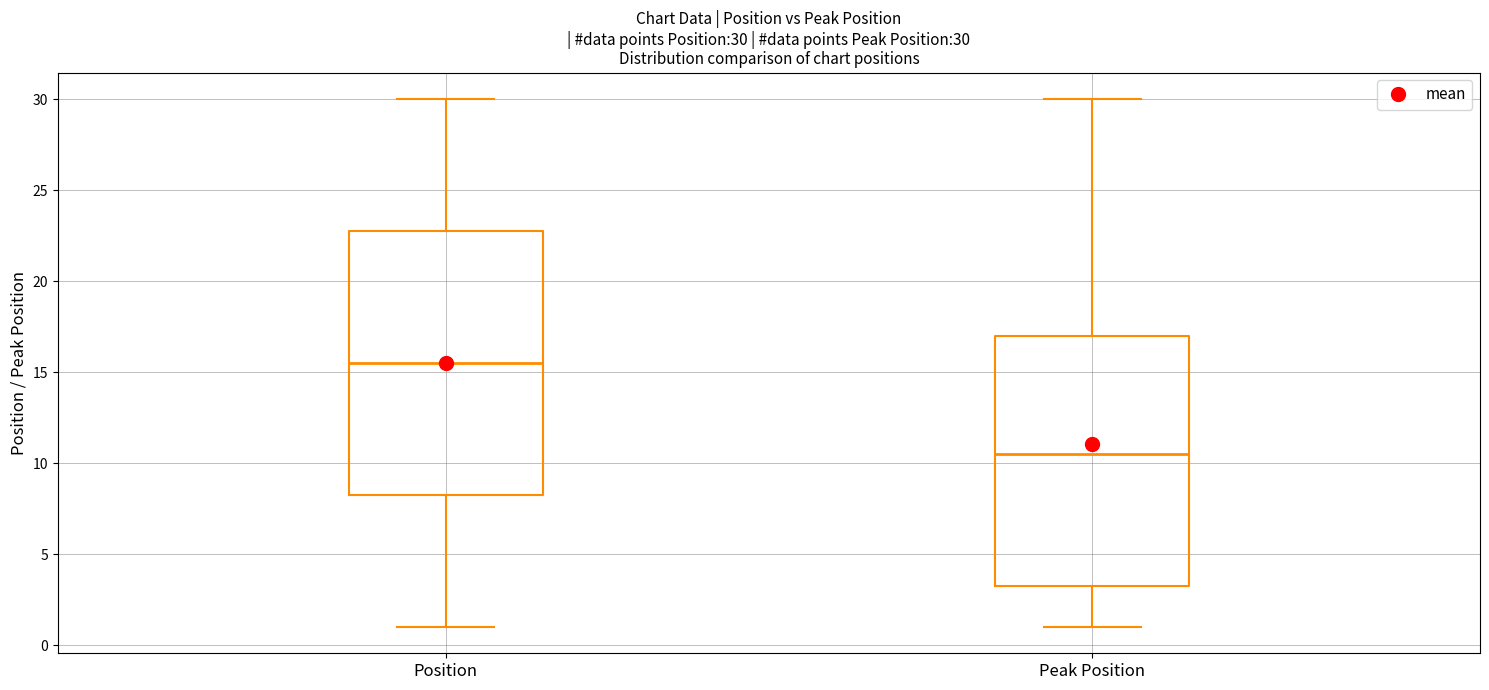

Comparing the boxes themselves (not the whiskers), which one is the tallest?

Position